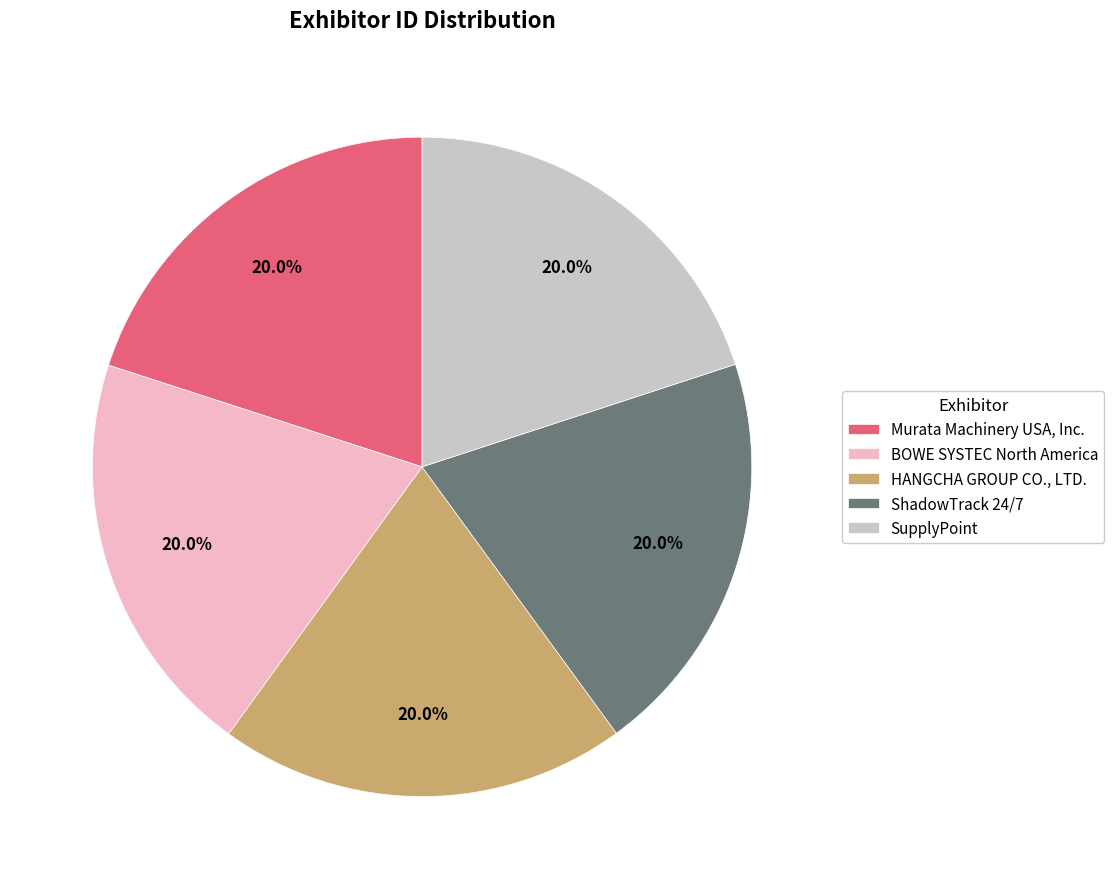

Approximately how many times larger is the value at HANGCHA GROUP CO., LTD. compared to ShadowTrack 24/7?

1.0